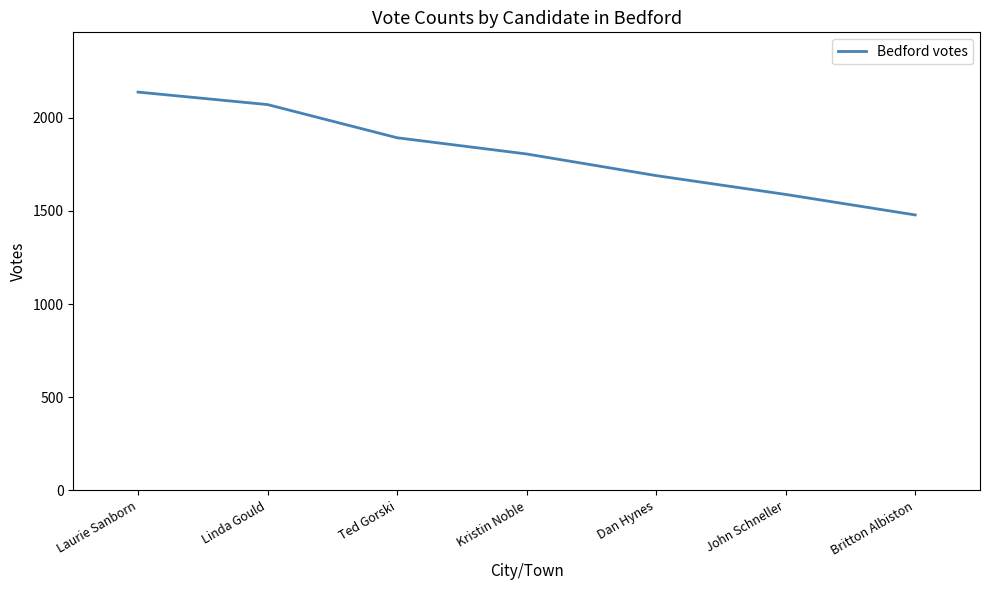

True or false: the data shows 3488 at Linda Gould.

False